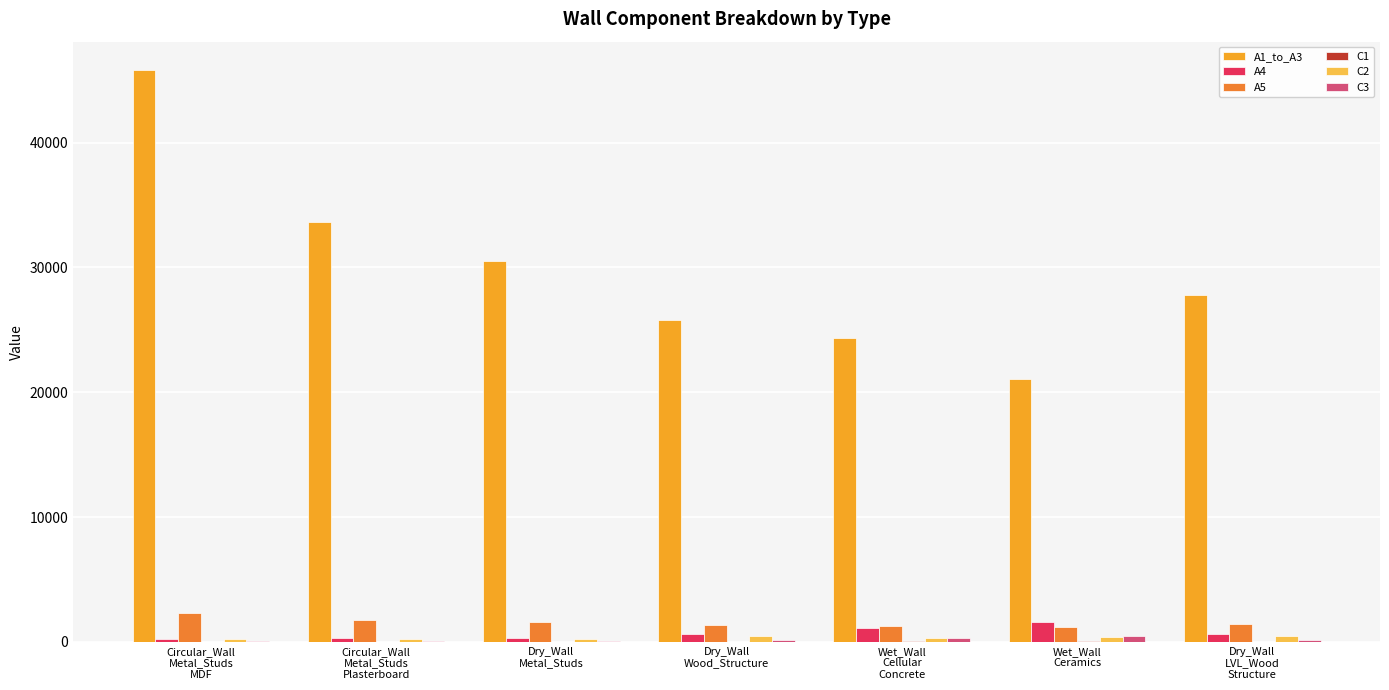

What is the difference between the A1_to_A3 values at Wet_Wall
Cellular
Concrete and Dry_Wall
Wood_Structure?

1445.8